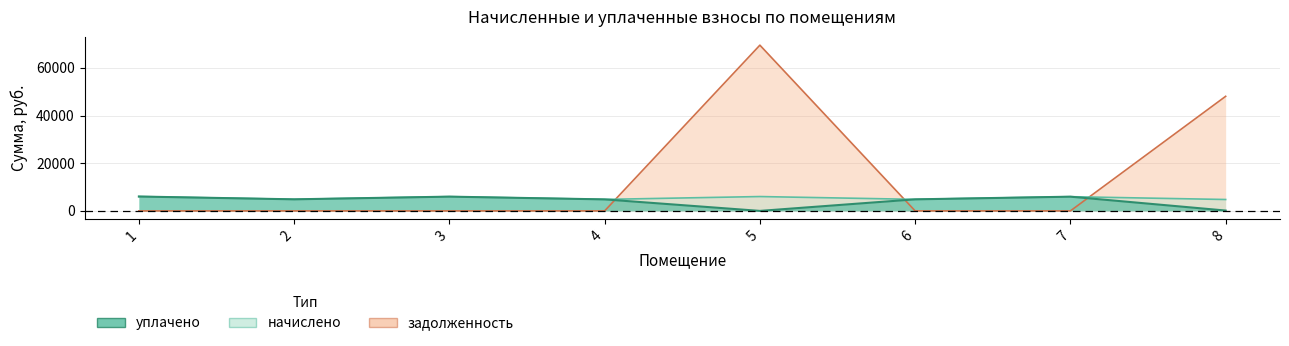

What is the maximum value for задолженность?

69557.6